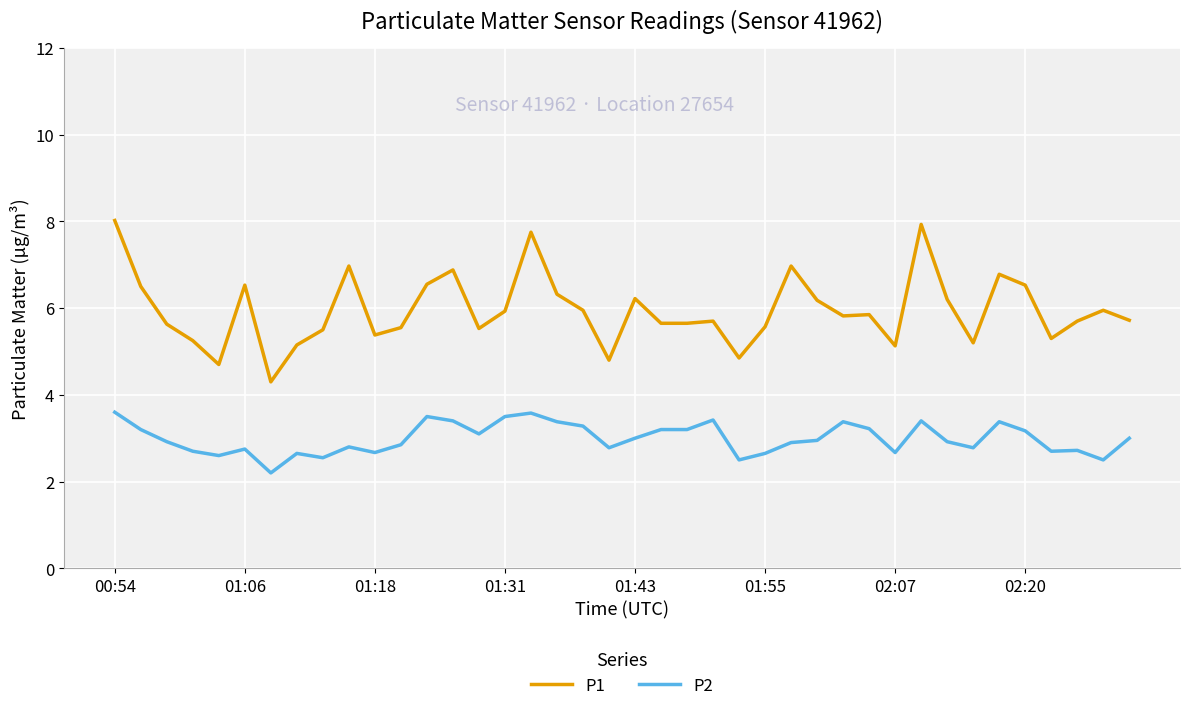

True or false: P1 has more than 1 interior local peaks.

True